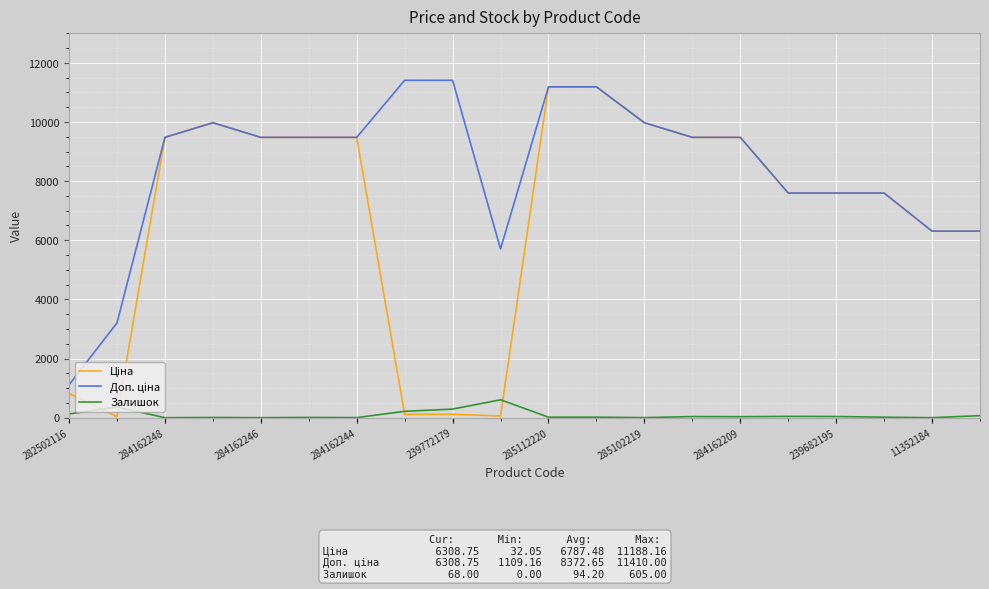

What is the highest value of the Залишок series?

605.0